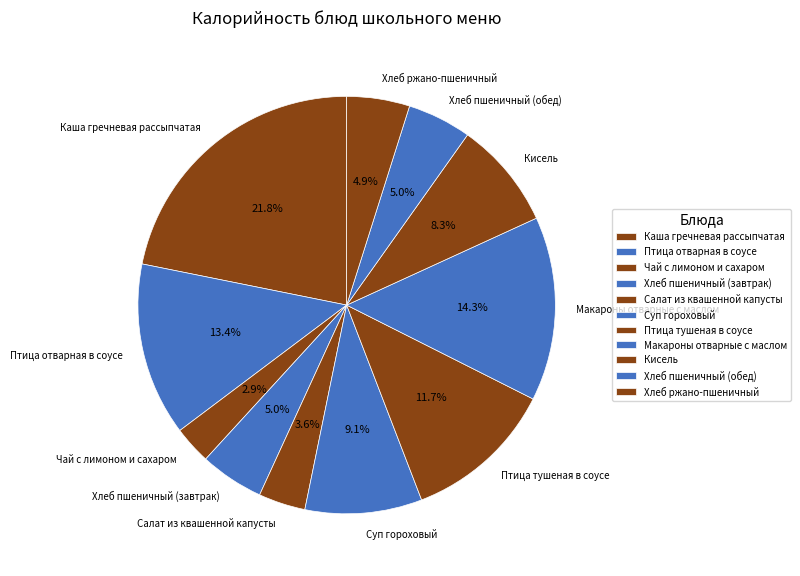

Is there any slice that represents more than half of the pie?

No